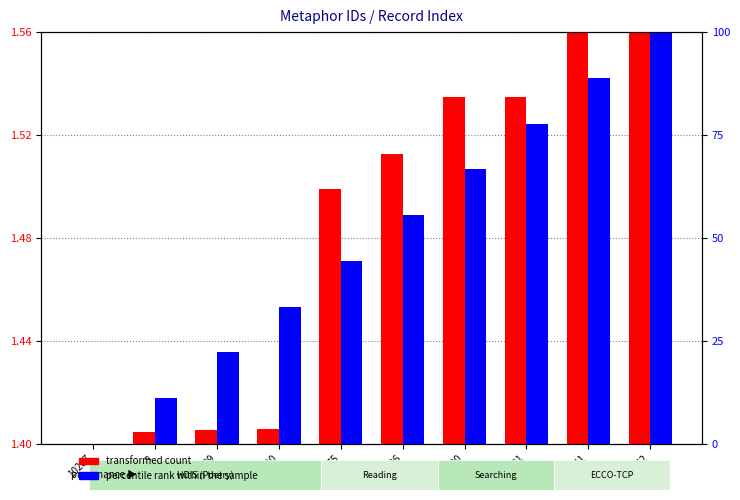

What is the maximum value for percentile rank within the sample?

100.0